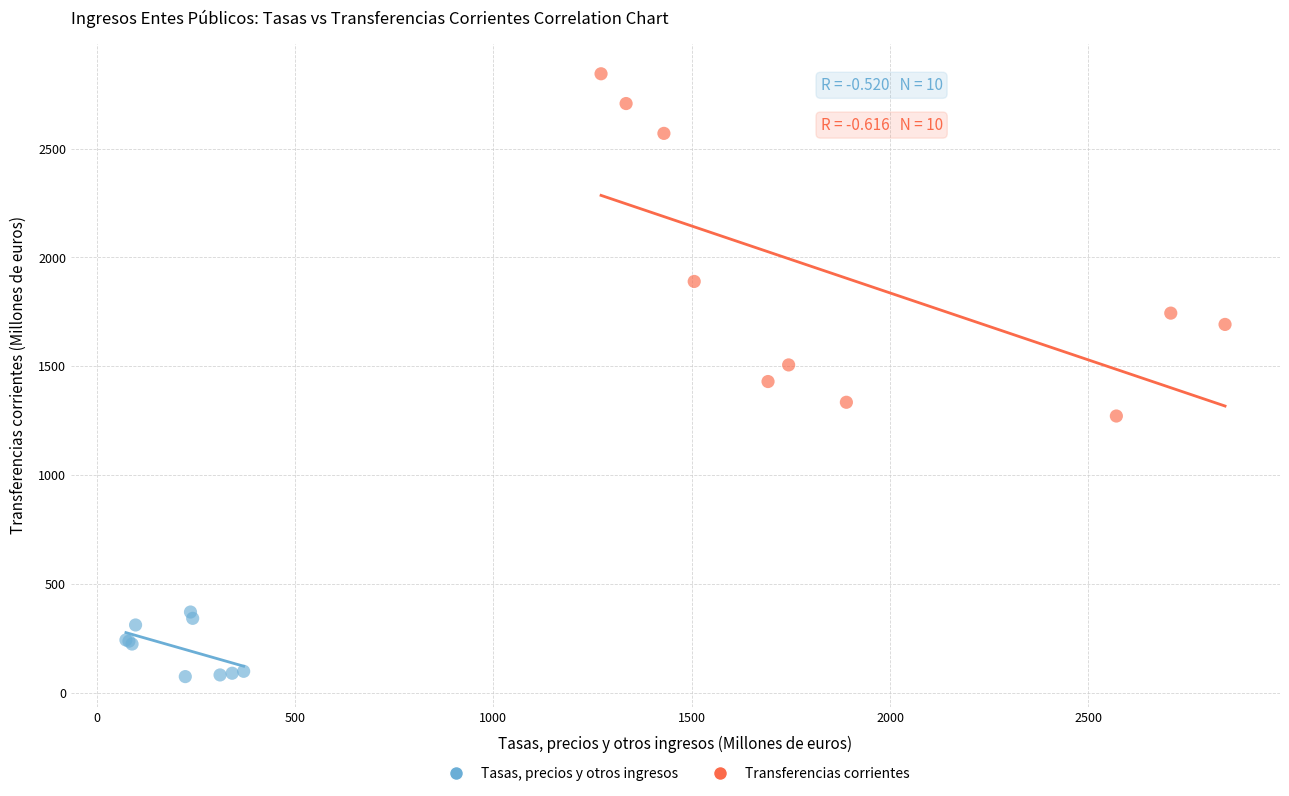

Which series contains the highest Y value?

Transferencias corrientes